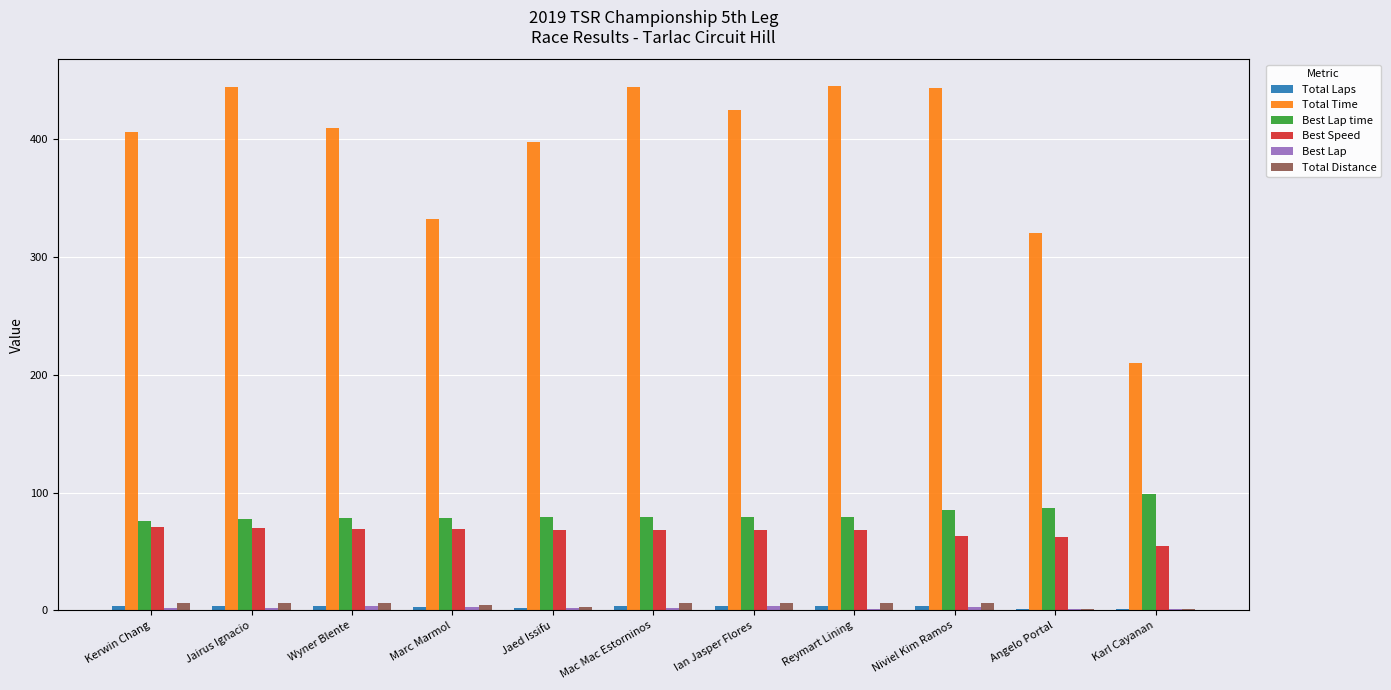

What is the highest value of the Total Distance series?

6.0